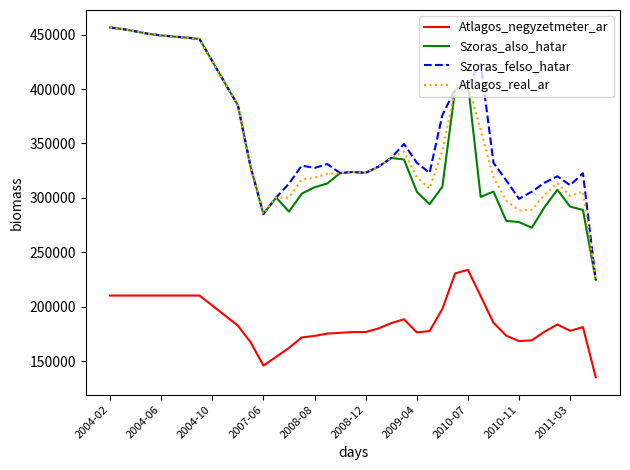

True or false: Szoras_felso_hatar and Atlagos_negyzetmeter_ar intersect in this chart.

False